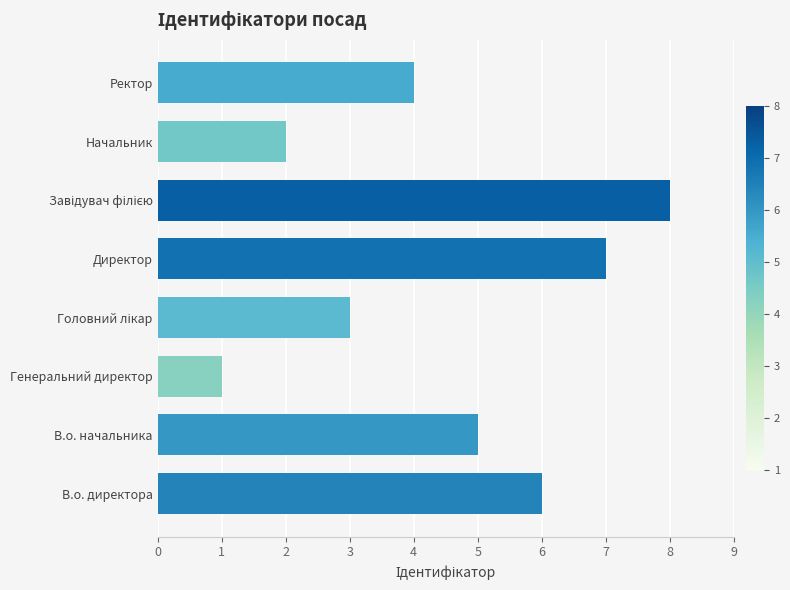

At which category does the chart reach its minimum across all series?

Генеральний директор